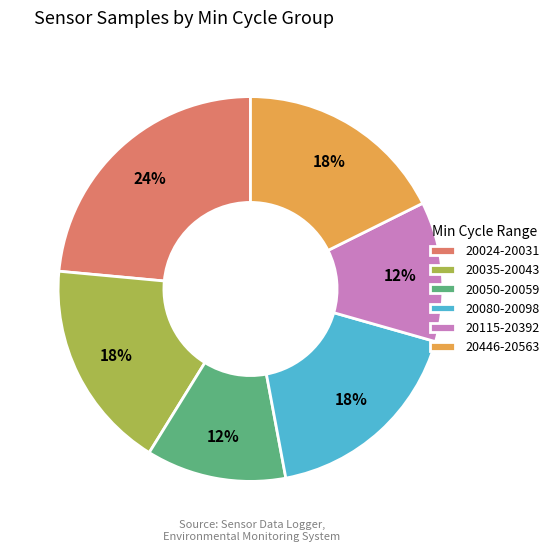

Between 20035-20043 and 20115-20392, which is larger?

20035-20043